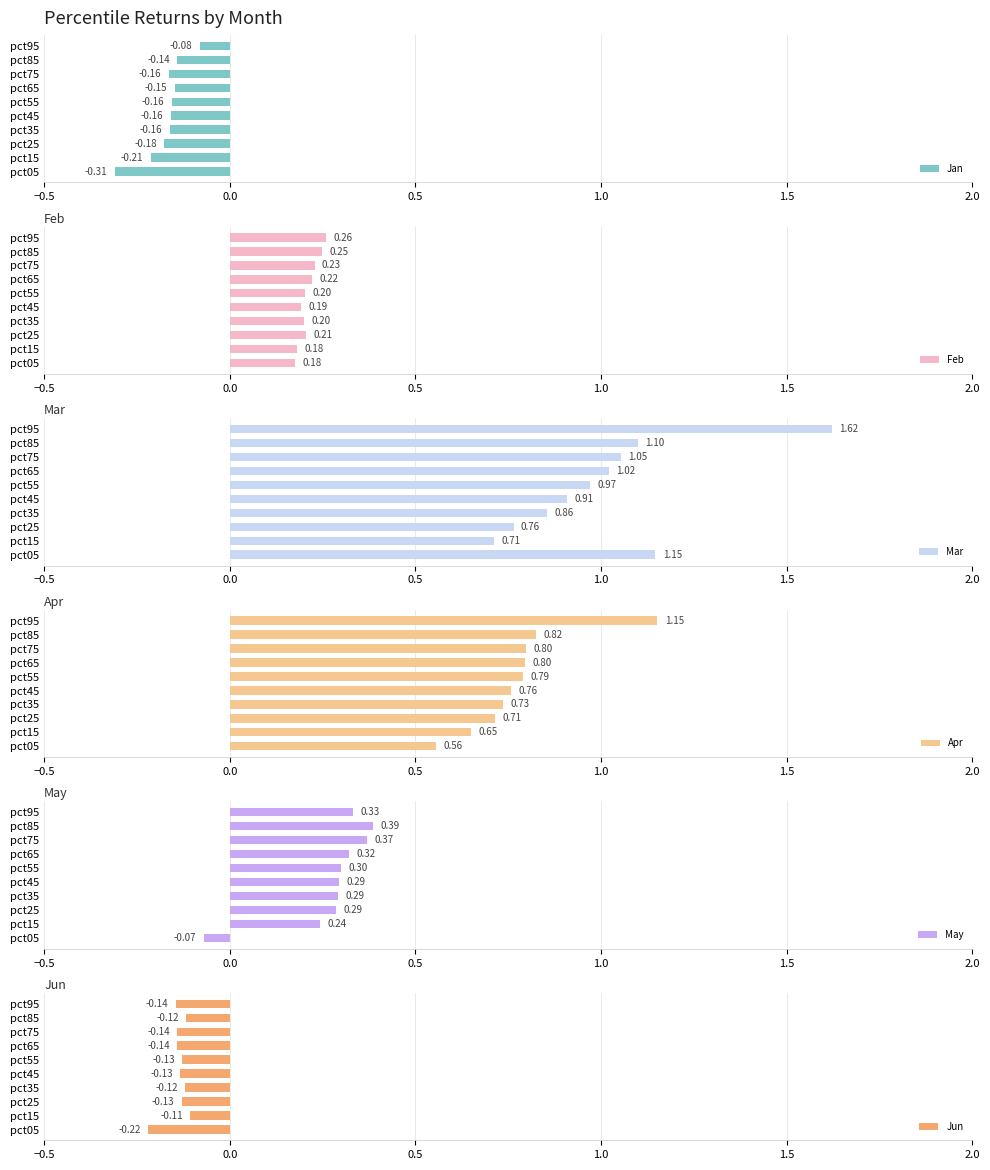

At how many categories does at least one series exceed 1?

5